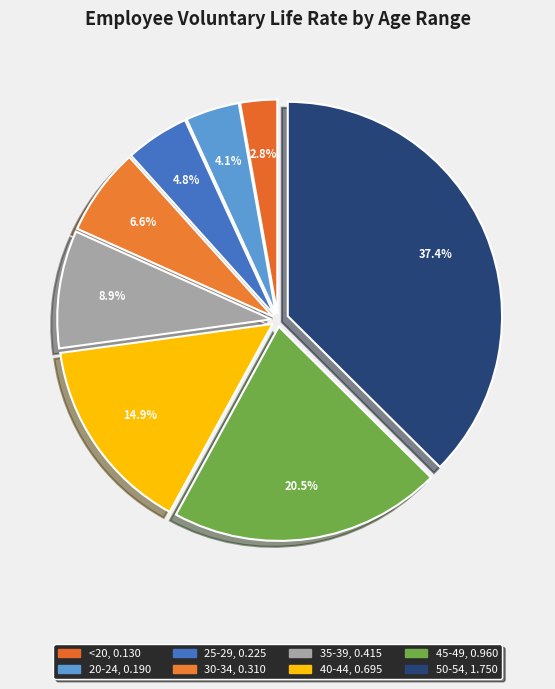

To the nearest percent, what is the difference between the largest and smallest slice percentages?

35%